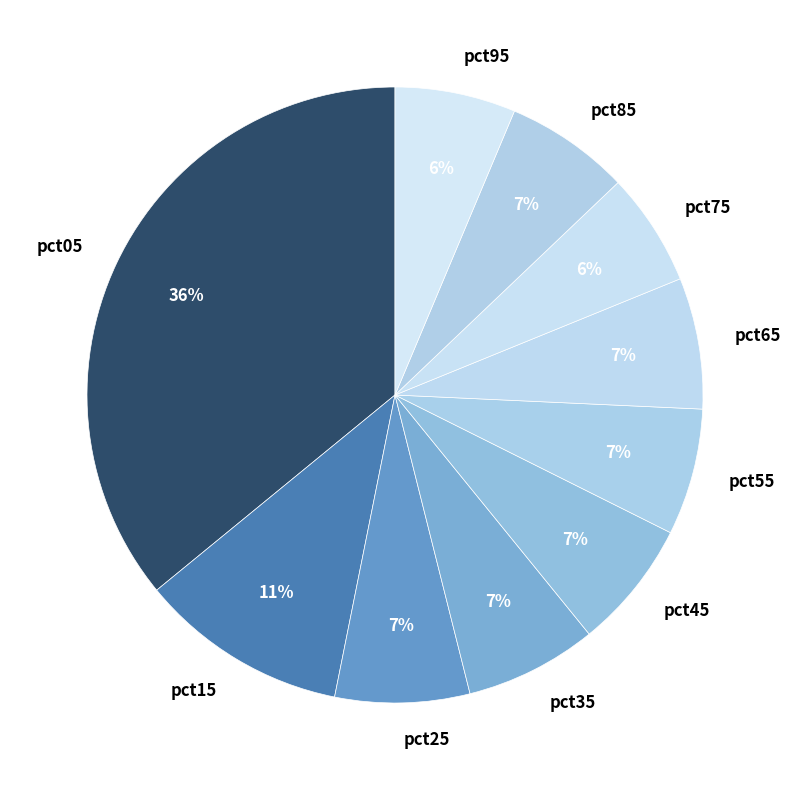

How many segments does this pie chart have?

10